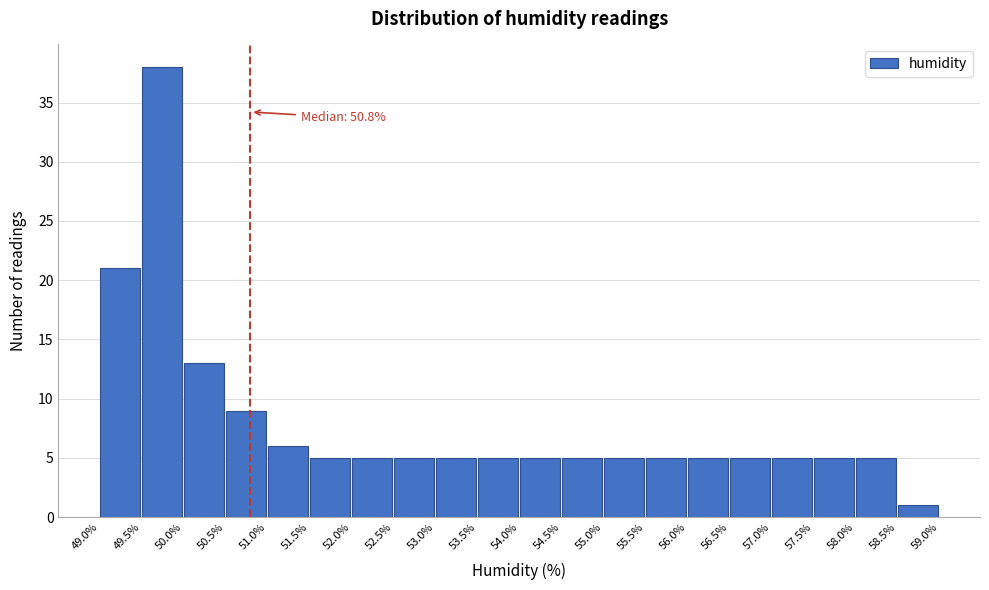

Which range on the x-axis has the tallest bar?

49.5% to 50.0%